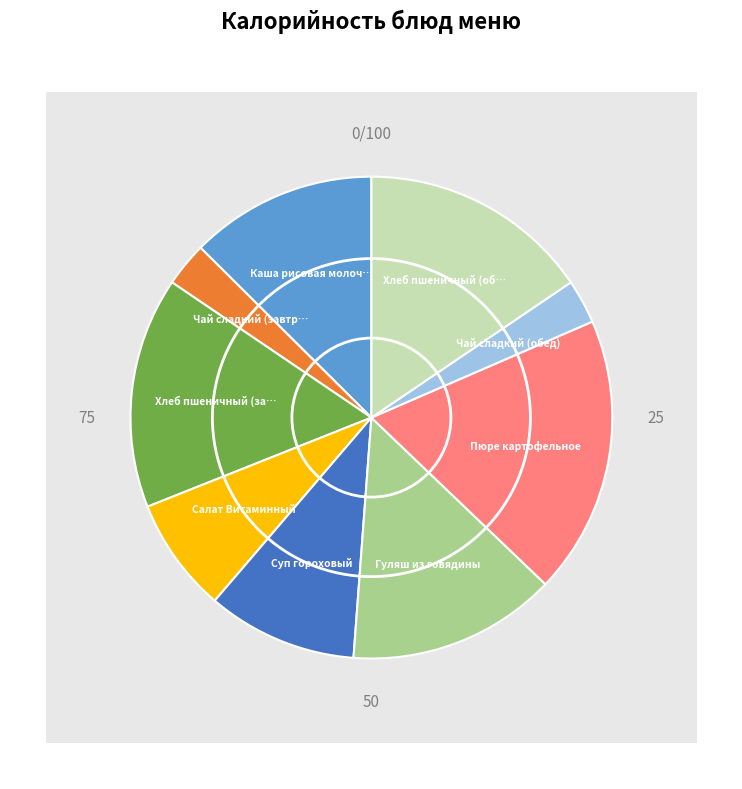

Does Хлеб пшеничный (завтрак) represent more than half of the total?

No